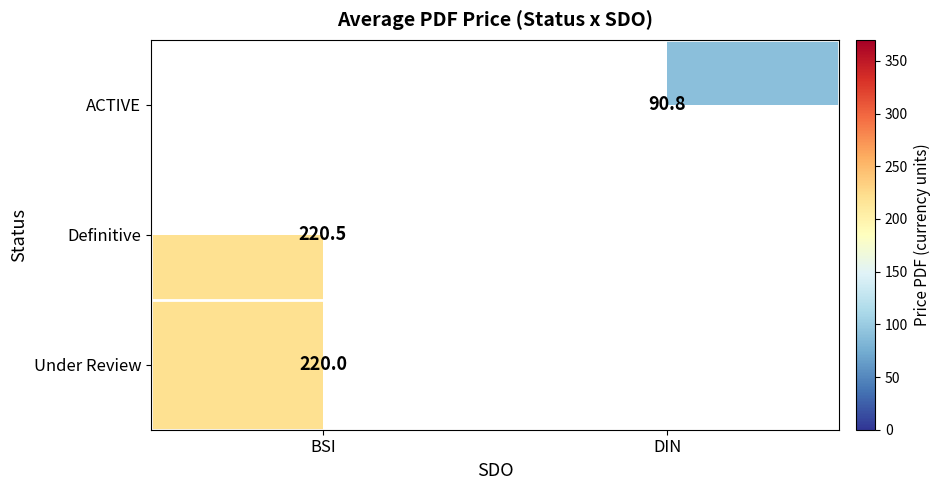

Is the value of ACTIVE at DIN greater than the value of Definitive at BSI?

No